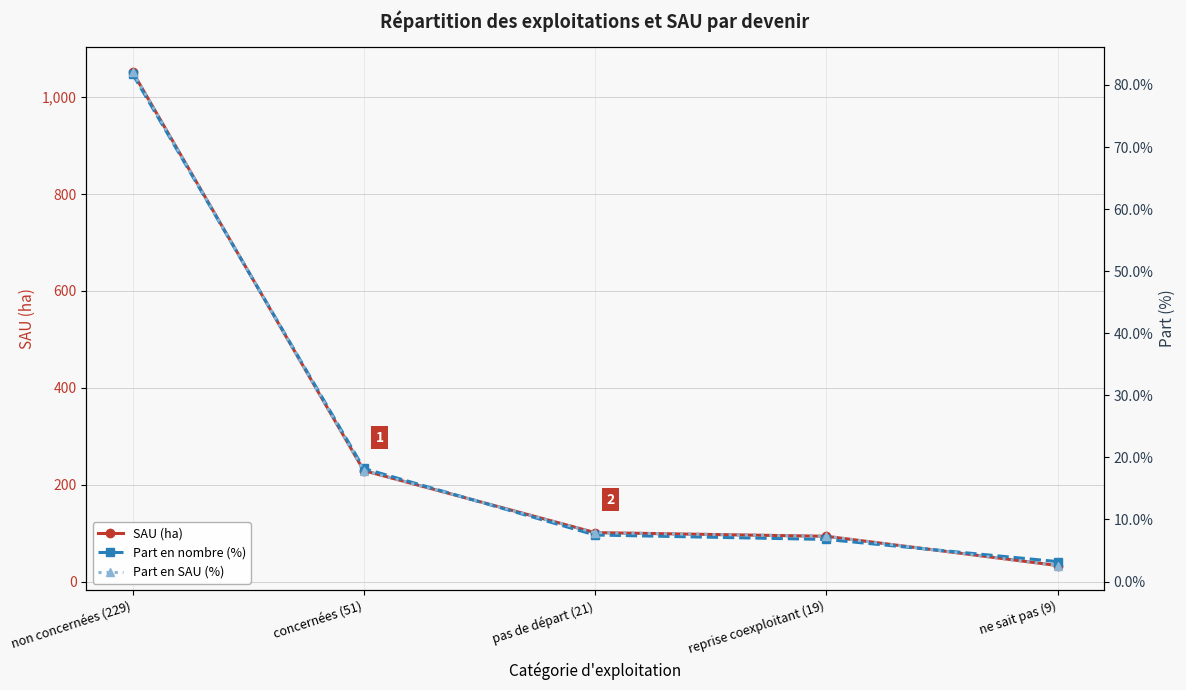

Count the number of data series in this chart.

3